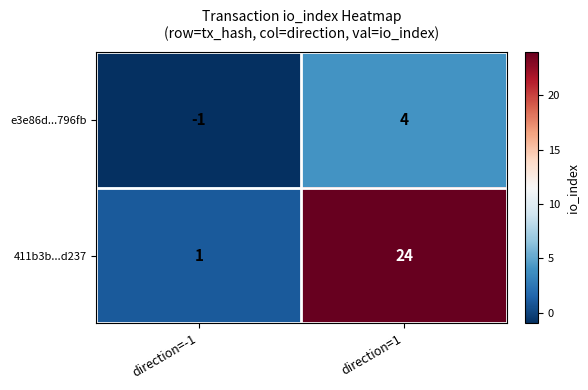

At which label is e3e86d...796fb closest to 1?

direction=-1